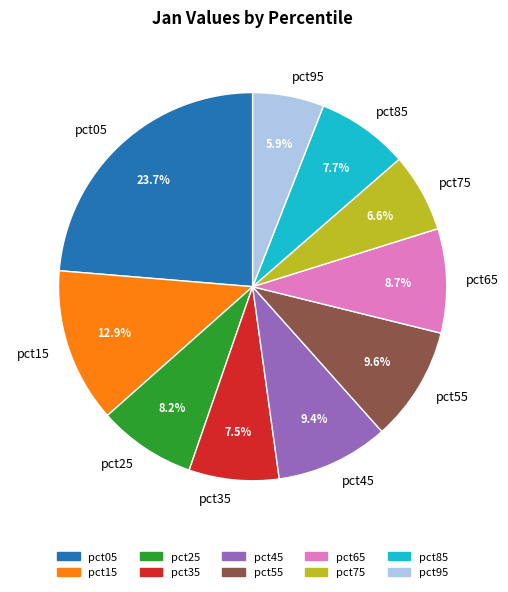

Does pct95 represent more than half of the total?

No